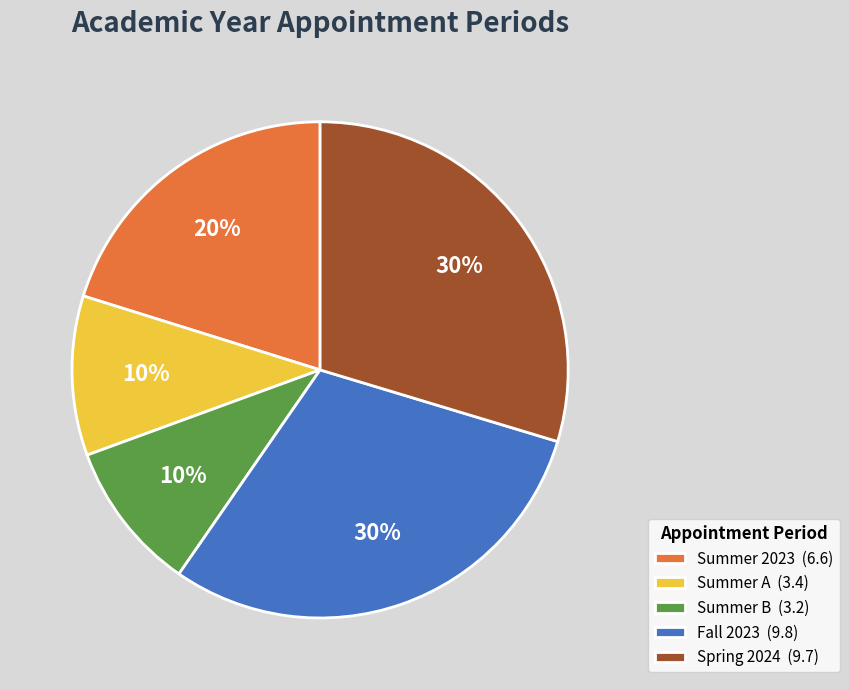

What percentage is the Summer B slice, to the nearest percent?

10%